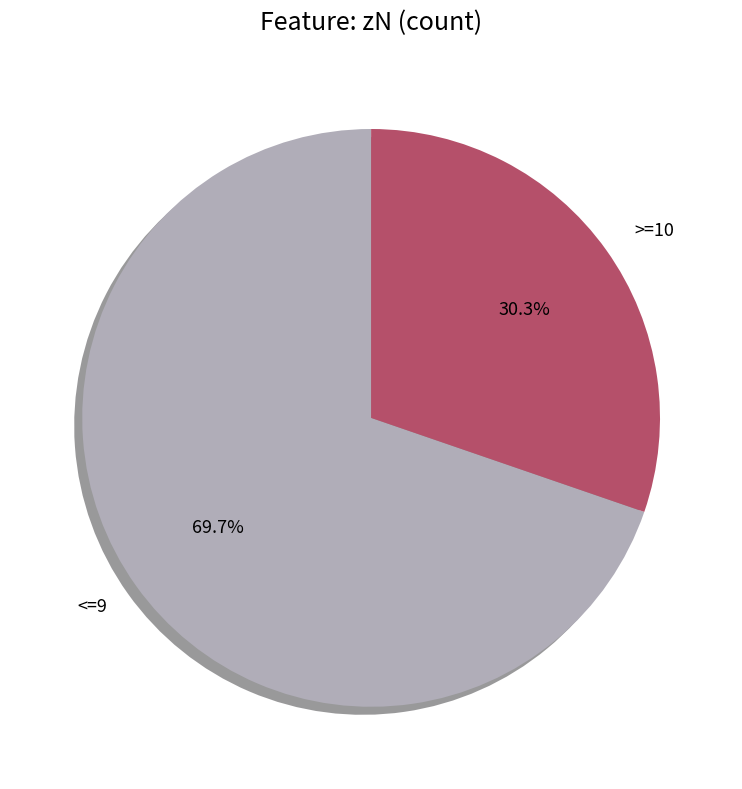

Which has a higher value, <=9 or >=10?

<=9